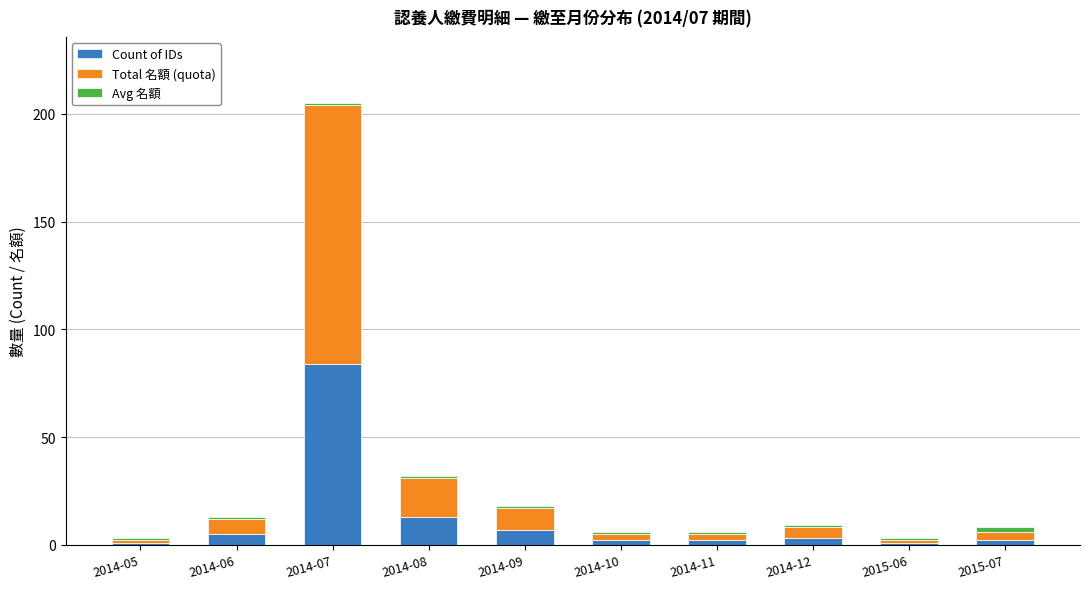

True or false: Count of IDs has a value of 13 at 2014-08.

True